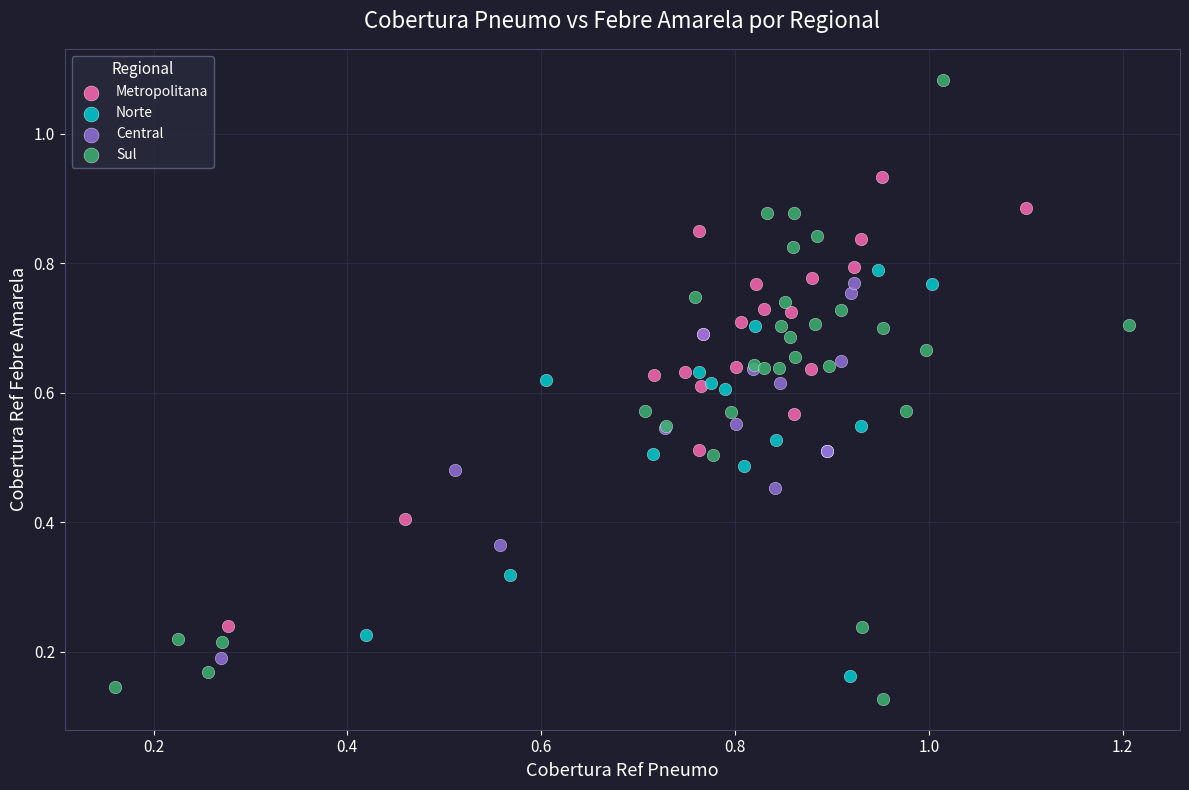

Which series has the largest Y range (max minus min)?

Sul